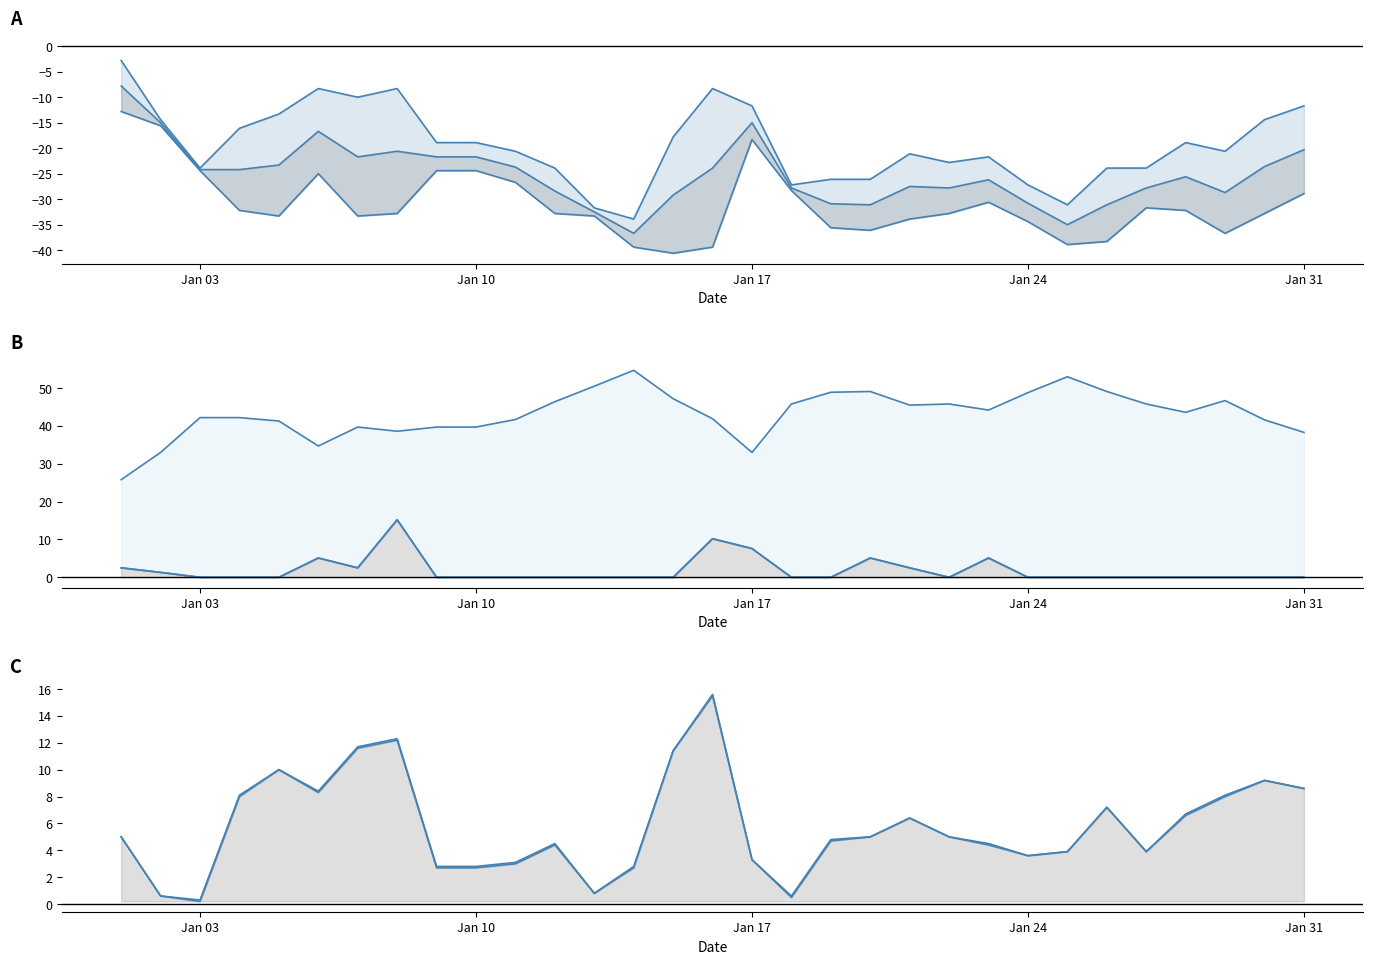

What is the sum of all Heat Deg Days (°C) values?

1338.5